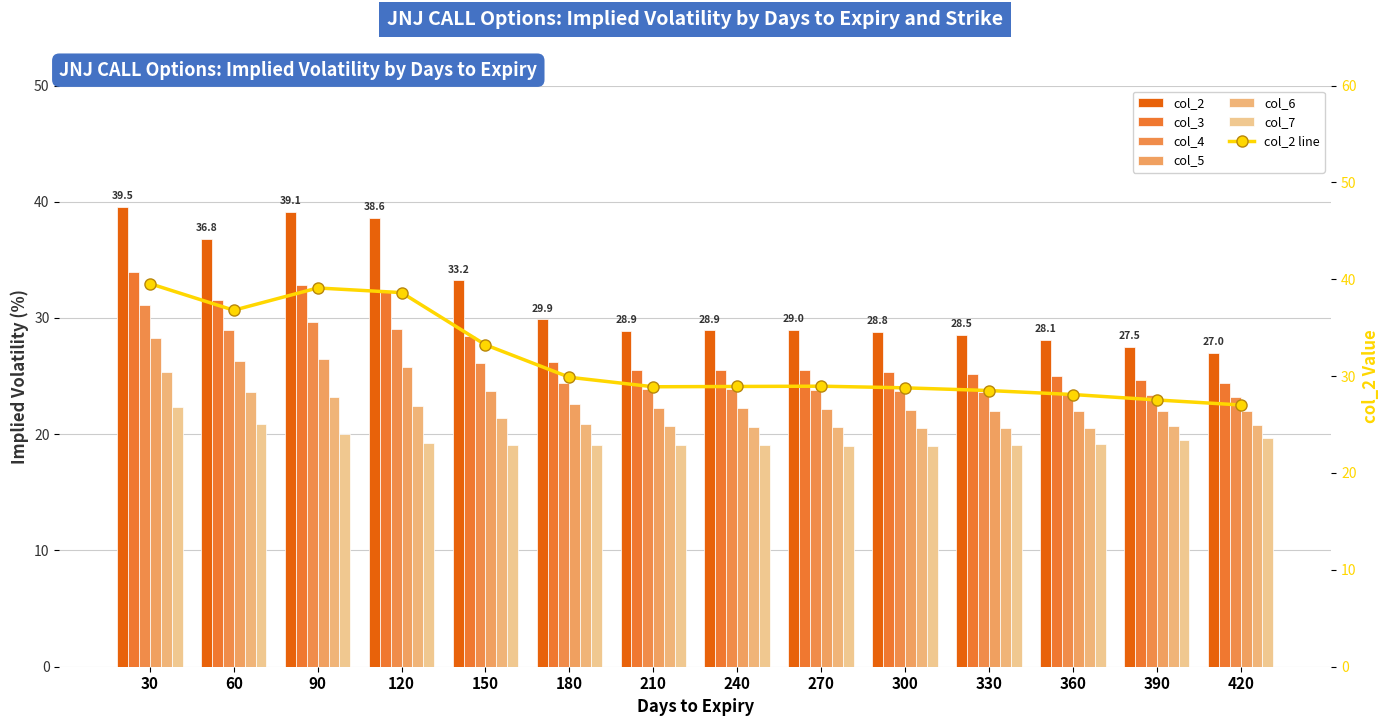

At which category does the chart reach its peak across all series?

30